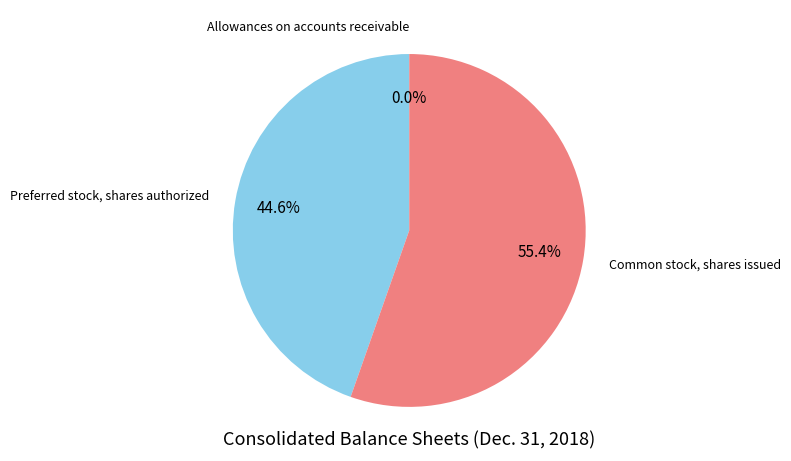

Is there a majority slice in this chart?

Yes